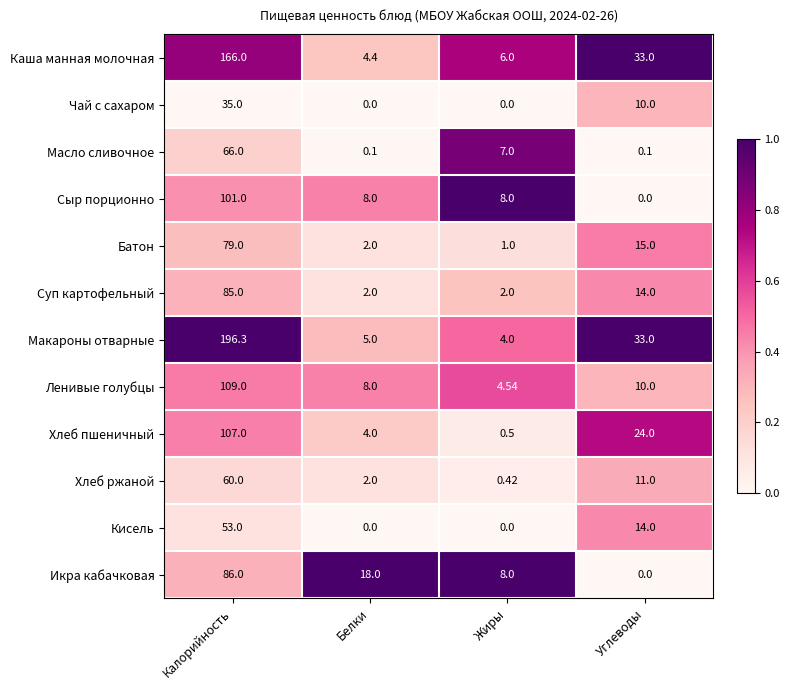

What is the total value across all series at Белки?

53.5